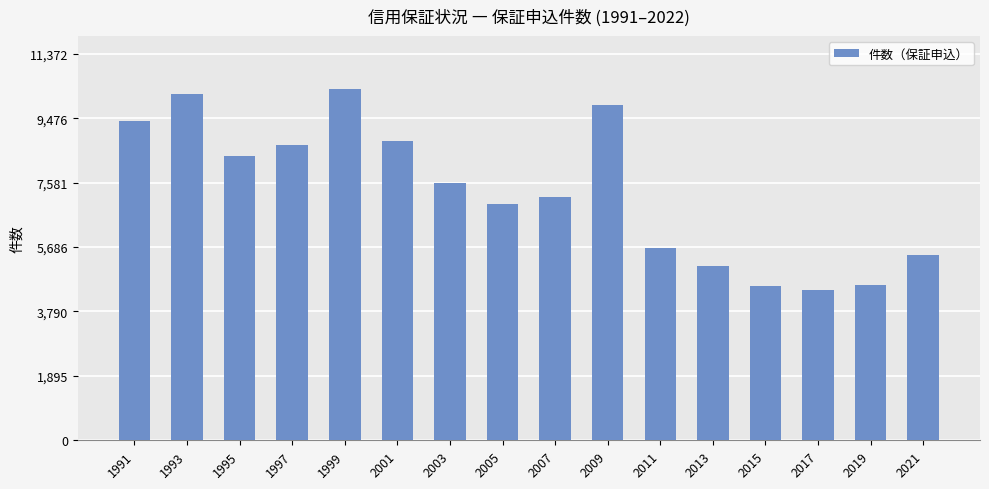

What is the difference between the second highest and second lowest values?

5641